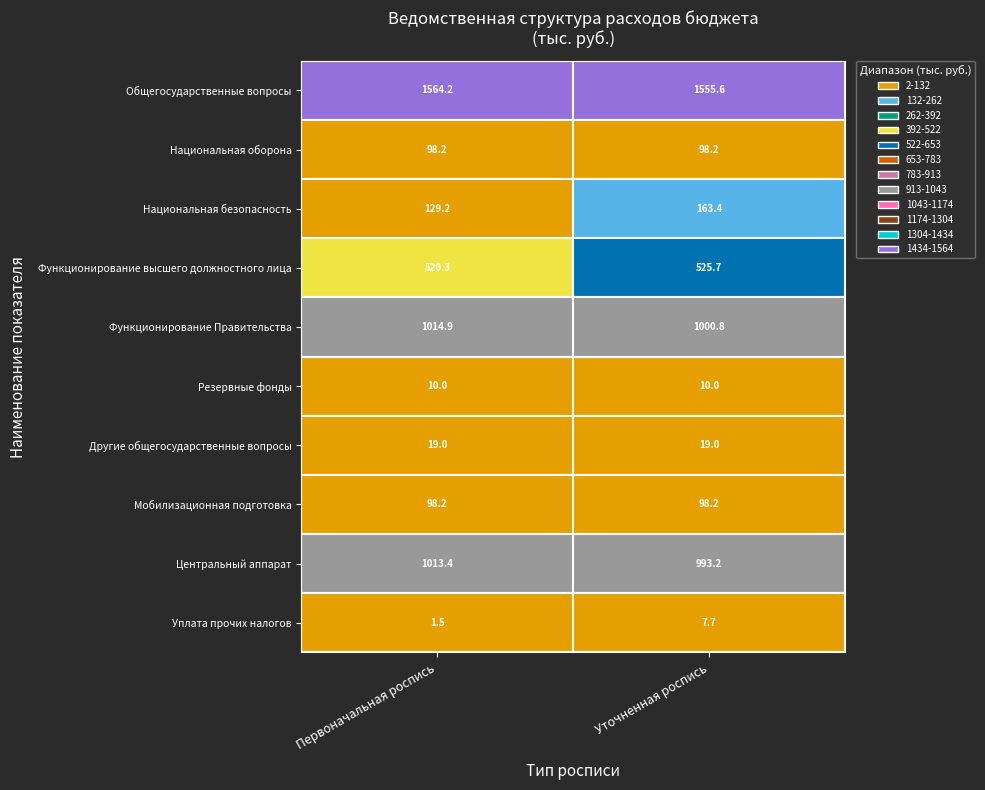

The value of Общегосударственные вопросы at Общегосударственные вопросы is 1564.2. True or false?

True